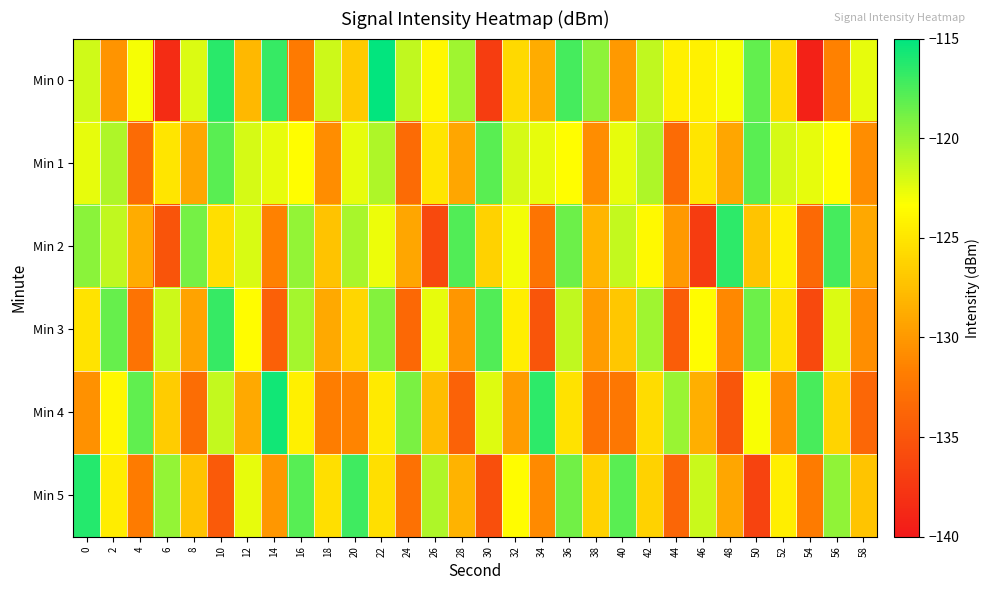

How many series are shown in this chart?

6